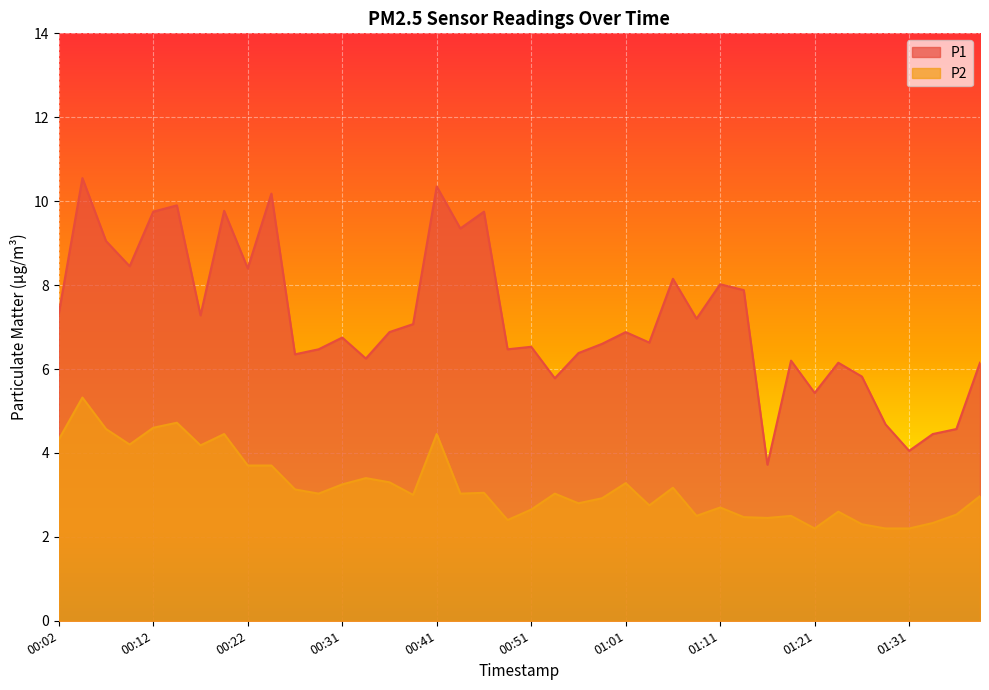

Which series has the widest spread of values?

P1